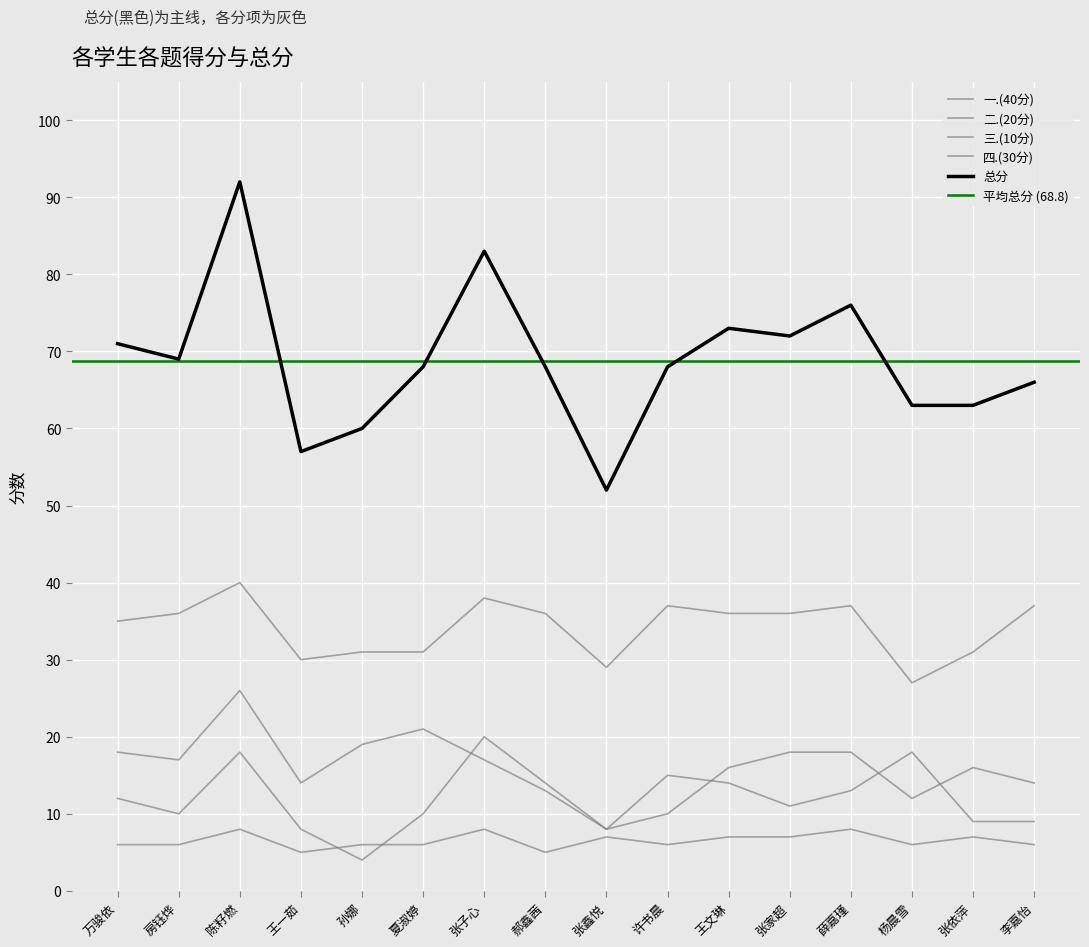

How many interior local valleys does the 三.(10分) series have?

4